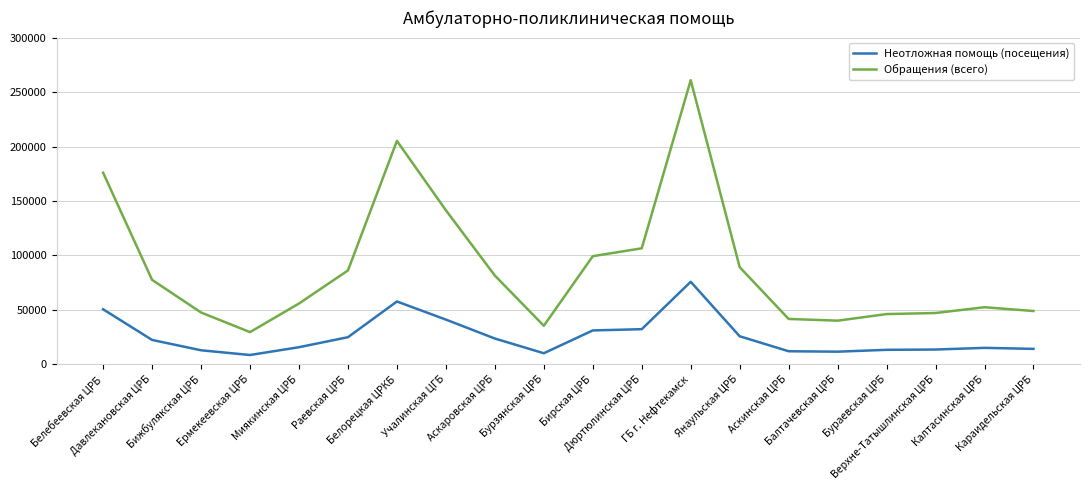

Is the value of Неотложная помощь (посещения) at Балтачевская ЦРБ greater than the value of Обращения (всего) at Бурзянская ЦРБ?

No